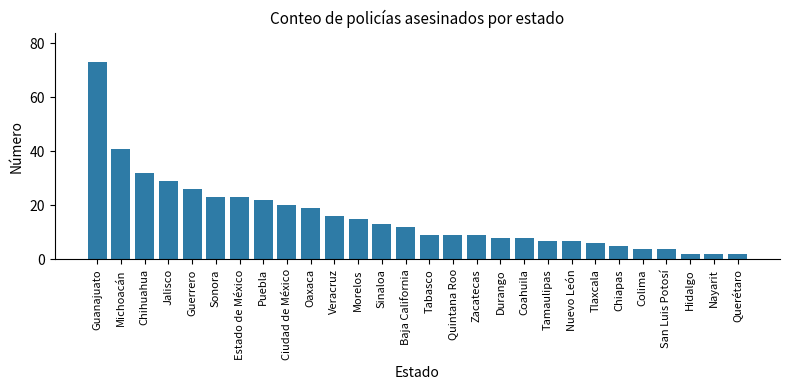

Reading left to right, transcribe all the data shown in this chart.

73	41	32	29	26	23	23	22	20	19	16	15	13	12	9	9	9	8	8	7	7	6	5	4	4	2	2	2